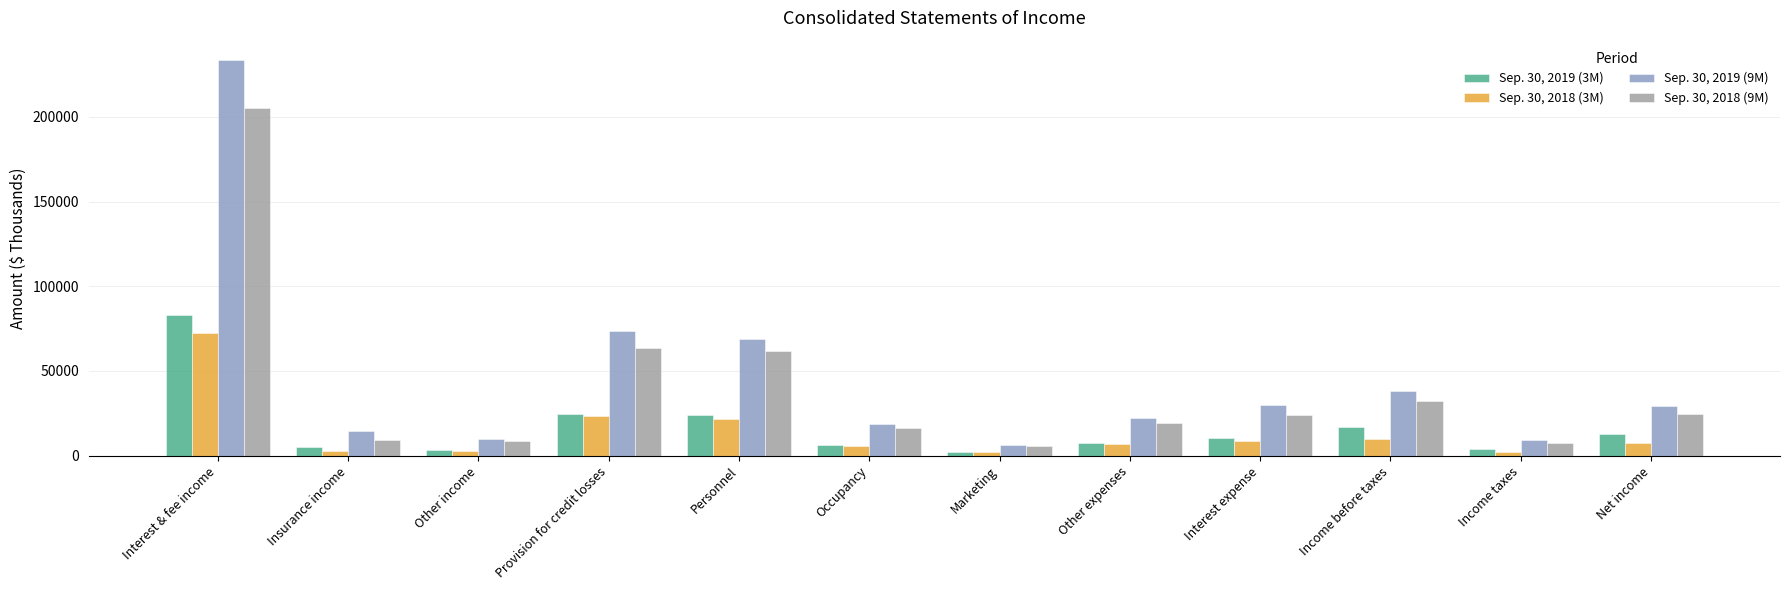

What is the difference between the highest and lowest values at Net income?

21600